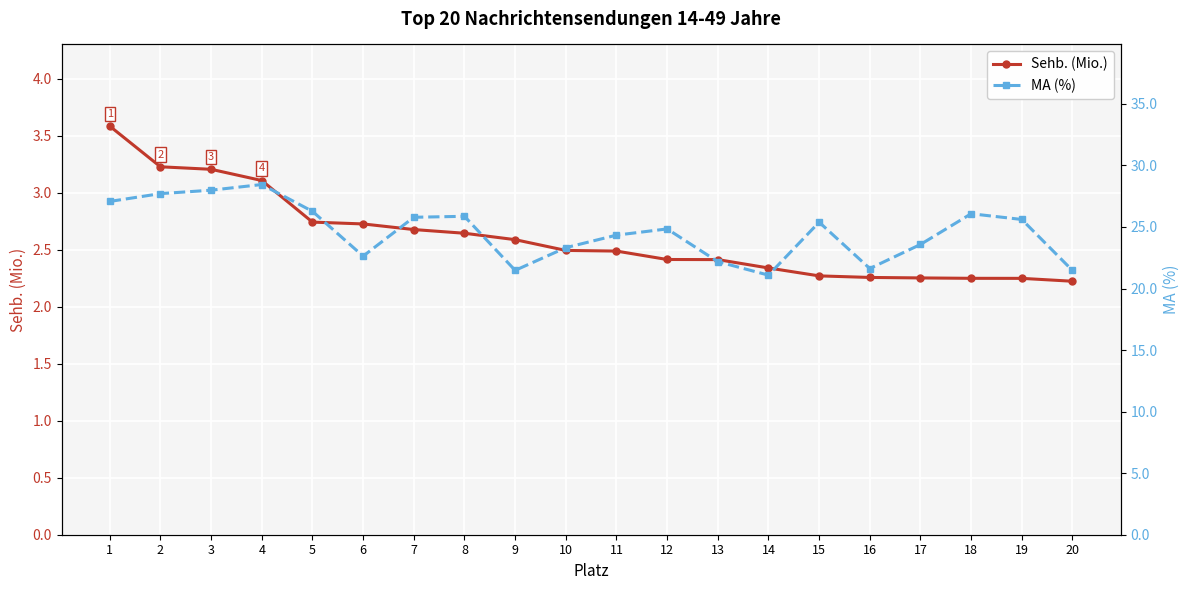

Is this an area chart (filled region under the line)?

No